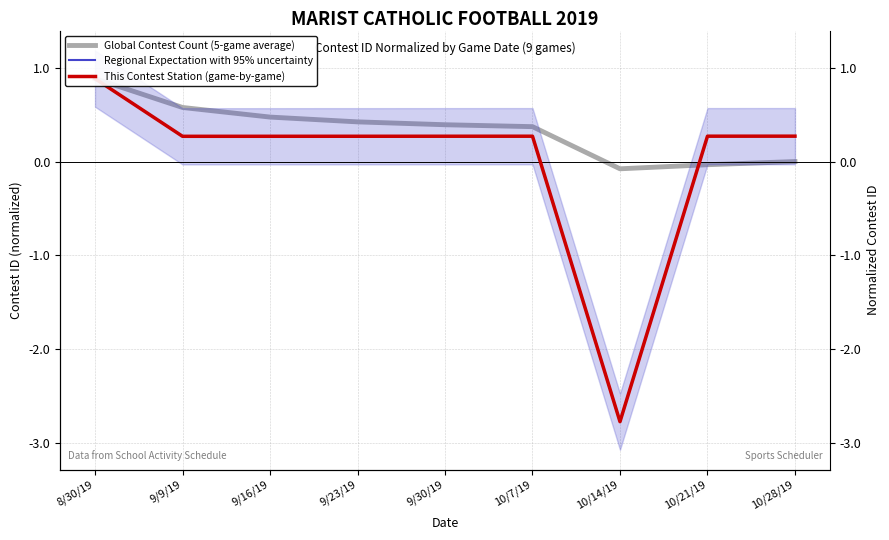

True or false: Regional Expectation with 95% uncertainty and This Contest Station (game-by-game) cross at least once.

False